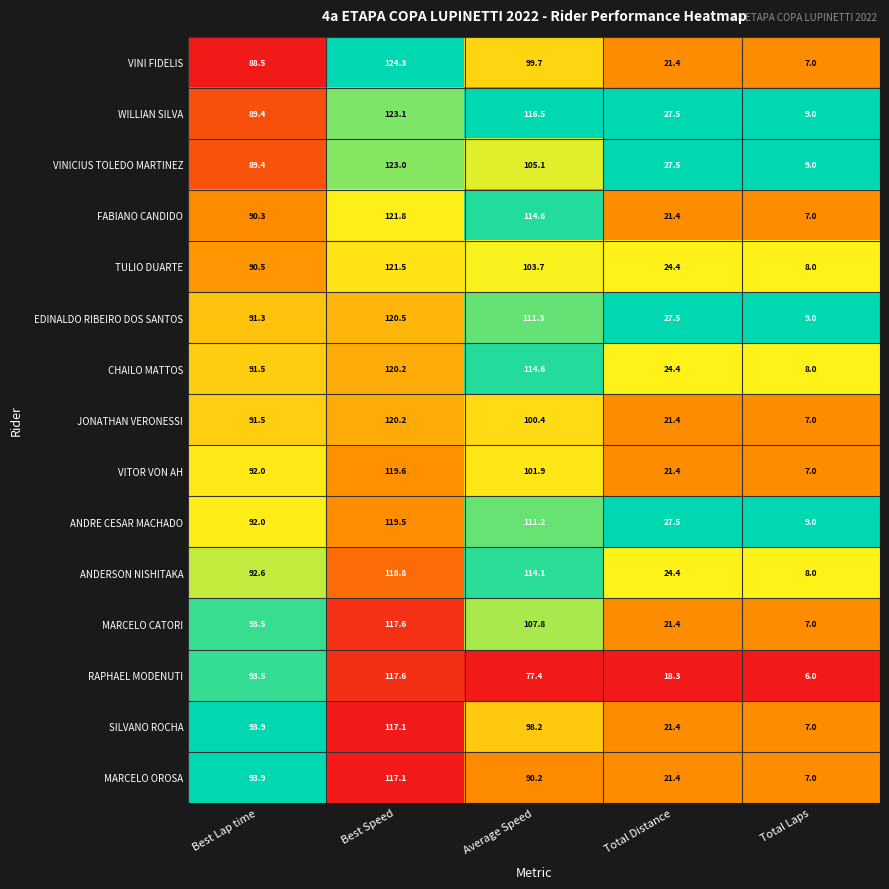

List the labels in order of VINICIUS TOLEDO MARTINEZ value, smallest first.

Total Laps, Total Distance, Best Lap time, Average Speed, Best Speed